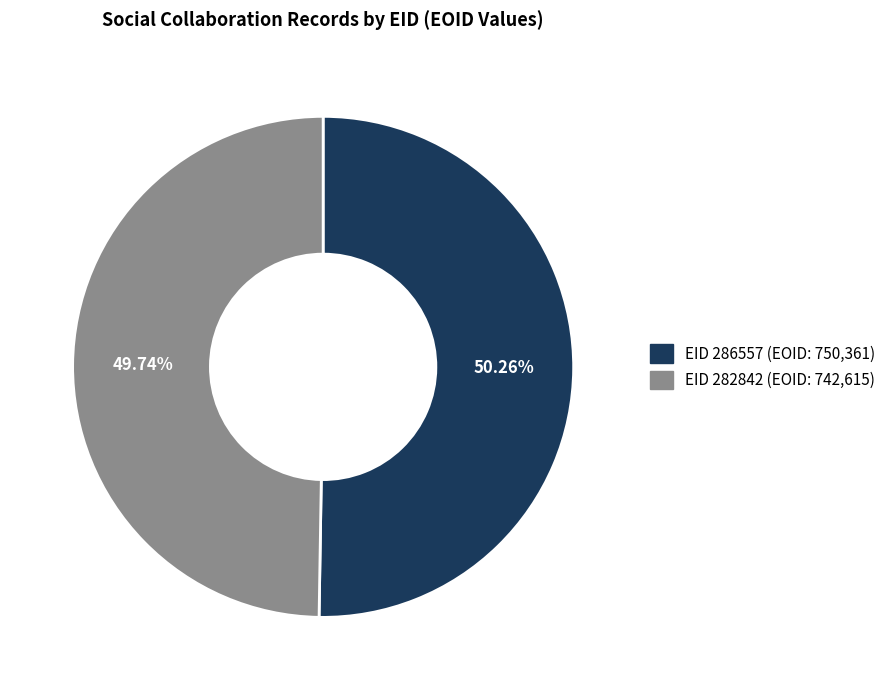

Does any single category account for the majority?

Yes